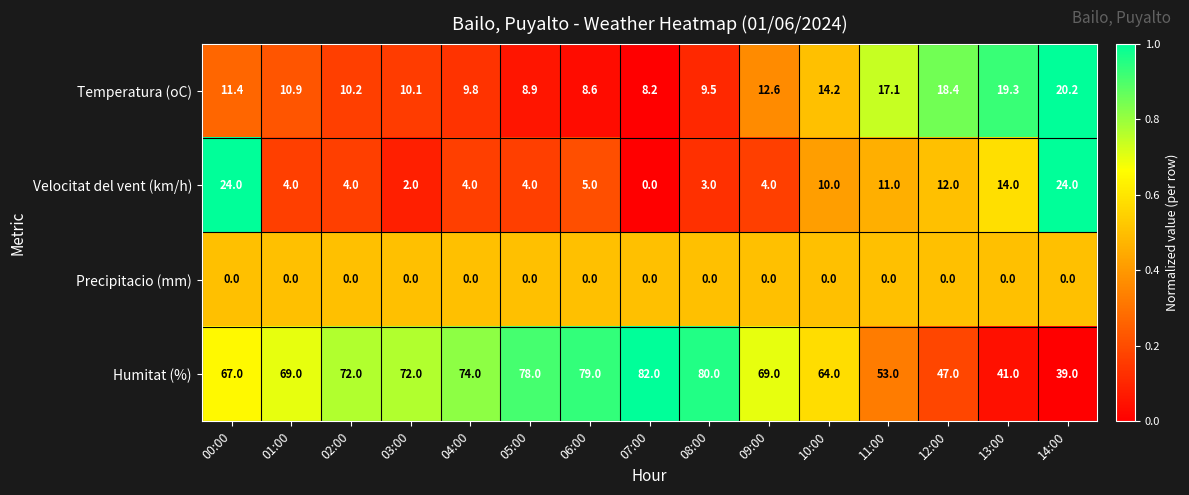

Is it true that Humitat (%) equals 47.0 at 12:00?

True